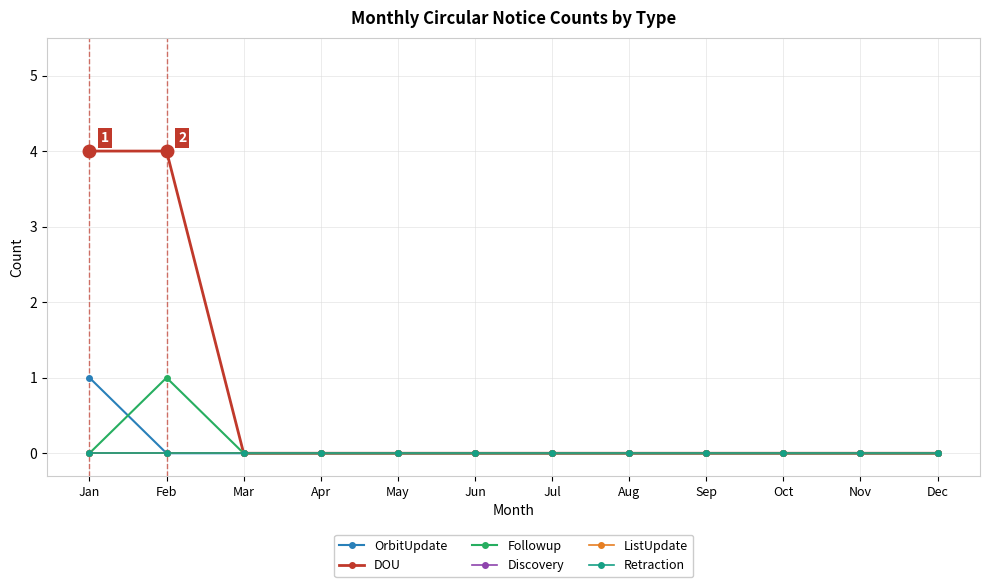

Is this an area chart (filled region under the line)?

No